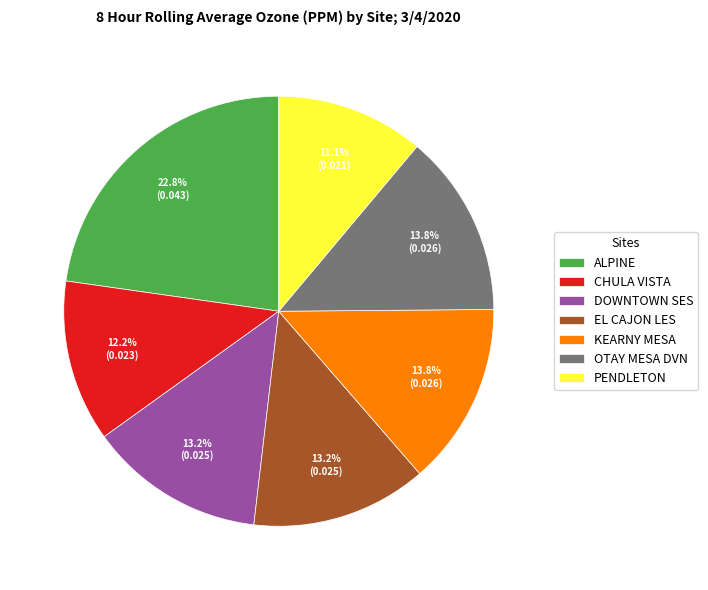

True or false: PENDLETON accounts for 24% of the total.

False